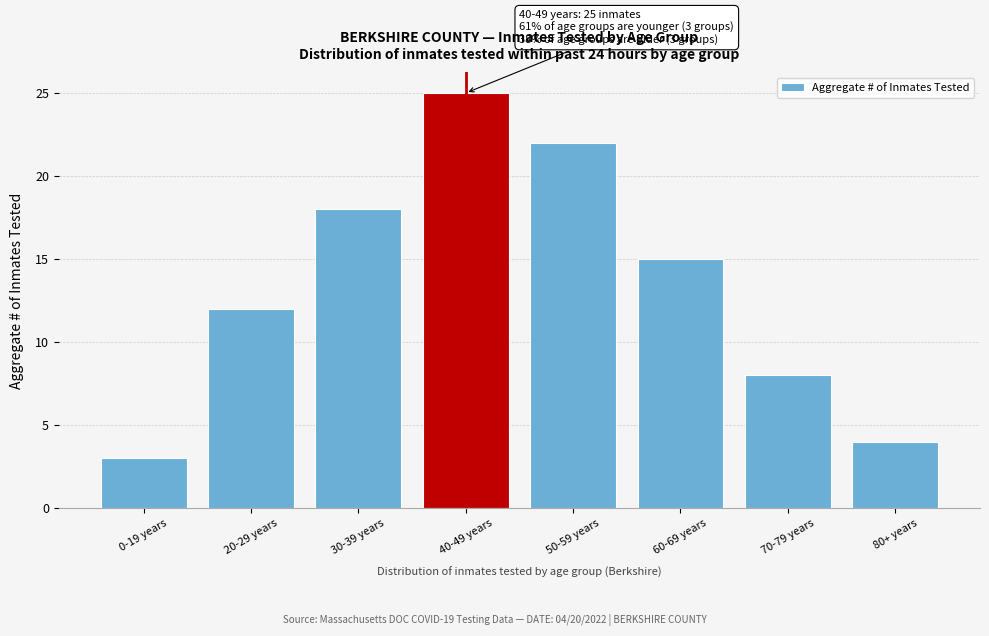

Reading left to right, transcribe all the data shown in this chart.

0-19 years=3	20-29 years=12	30-39 years=18	40-49 years=25	50-59 years=22	60-69 years=15	70-79 years=8	80+ years=4